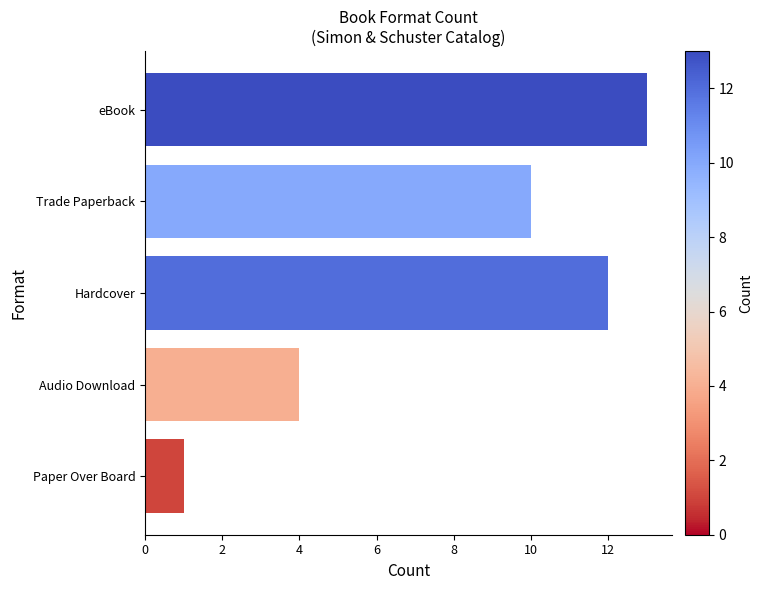

Reading top to bottom, list all the values displayed in this chart.

eBook=13	Trade Paperback=10	Hardcover=12	Audio Download=4	Paper Over Board=1